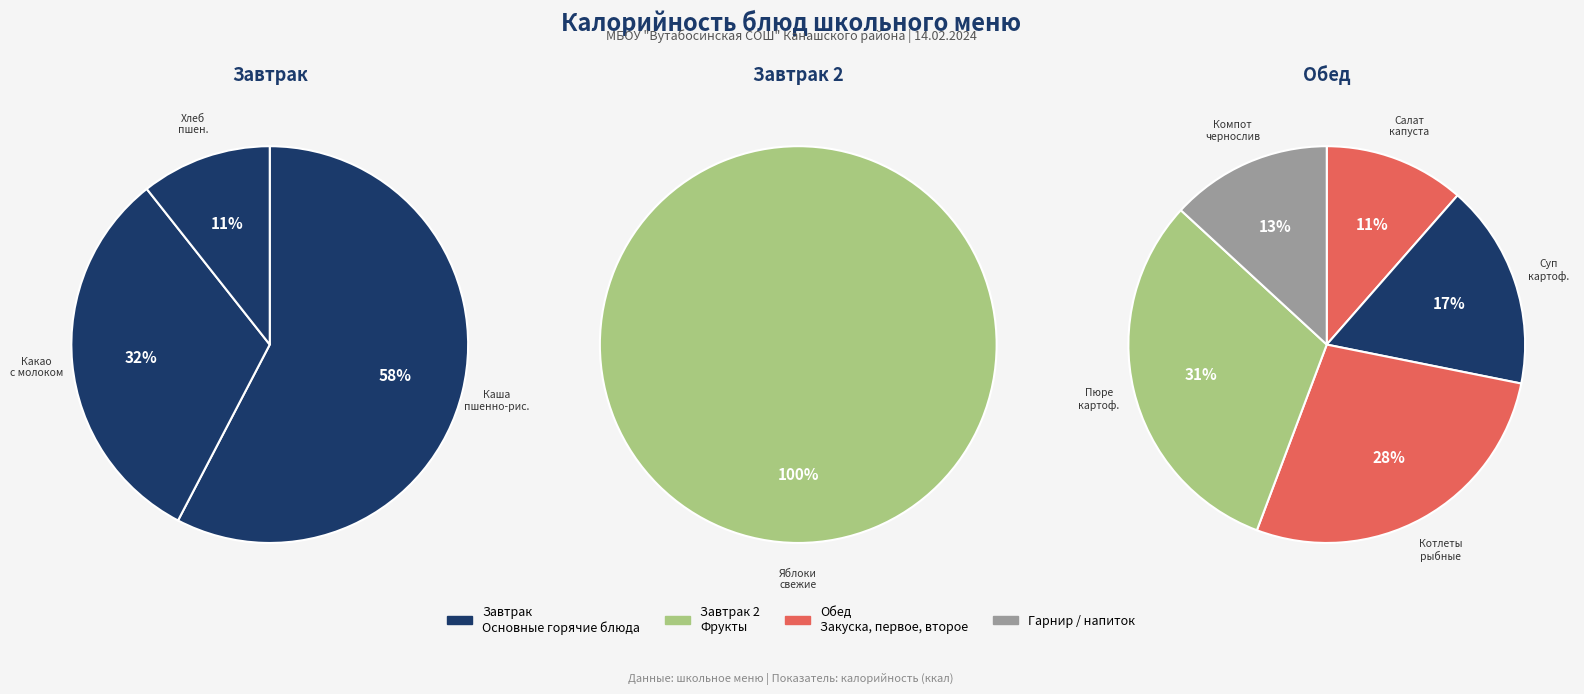

How much of the chart is everything except Яблоки свежие?

96.3%